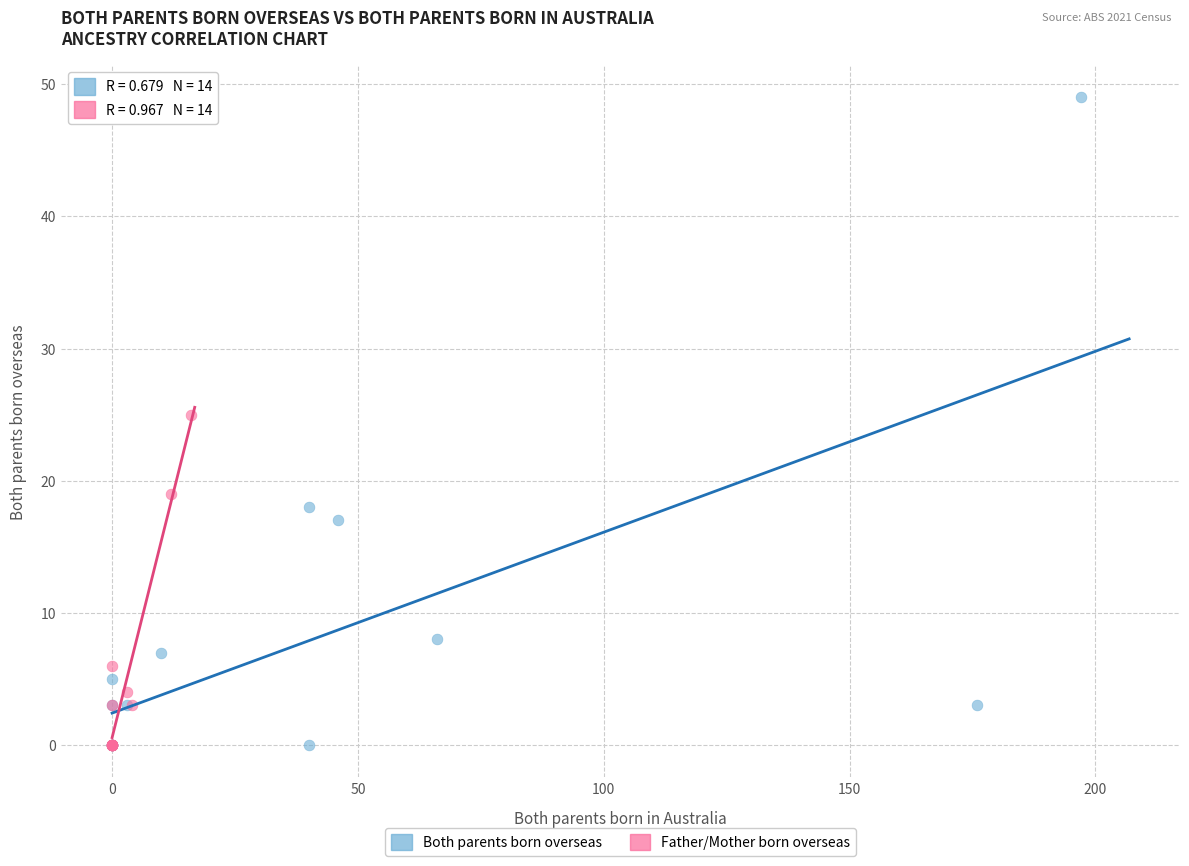

Which series contains the highest Y value?

Both parents born overseas